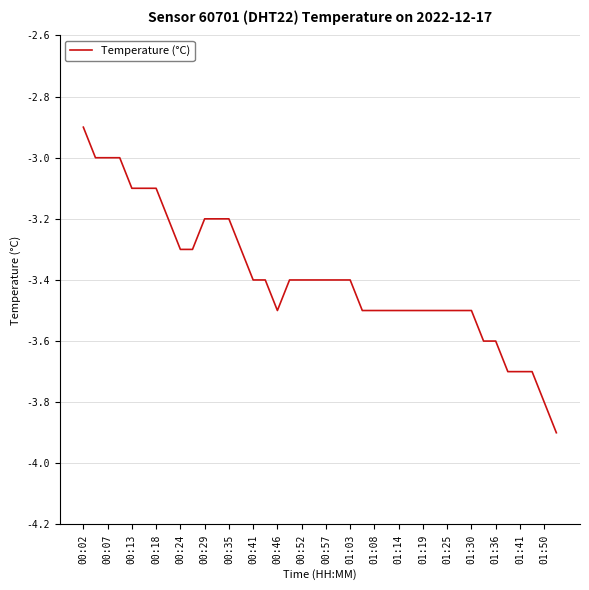

How many lines are shown in the chart?

1